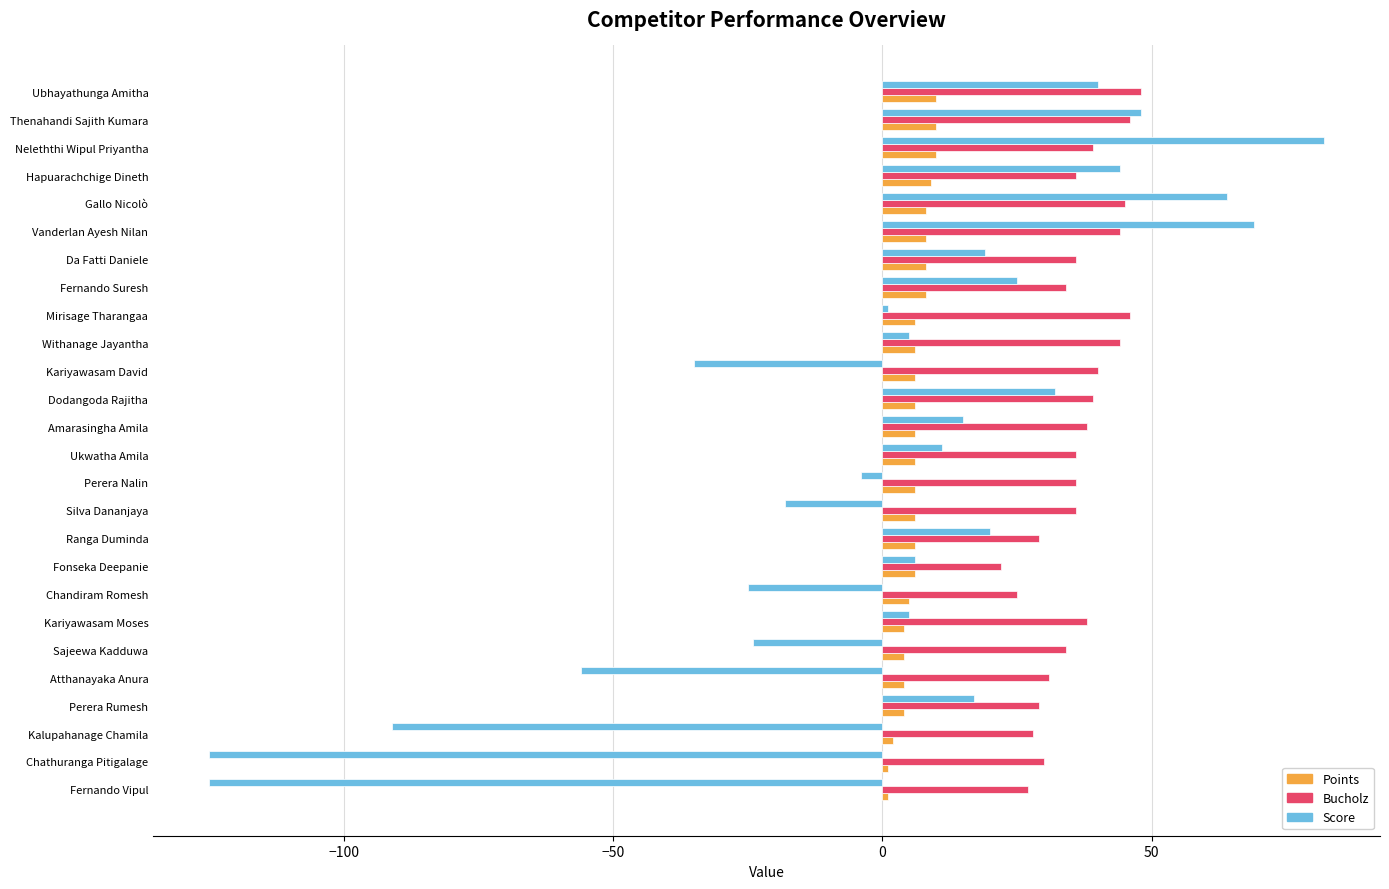

Which series has the widest spread of values?

Score